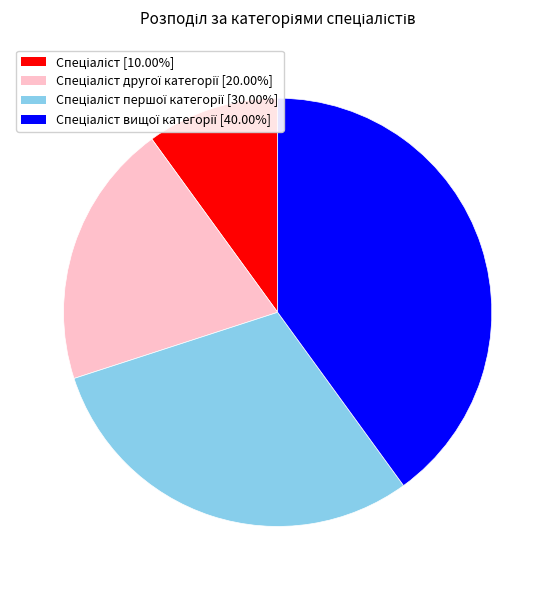

How many slices are in this pie chart?

4